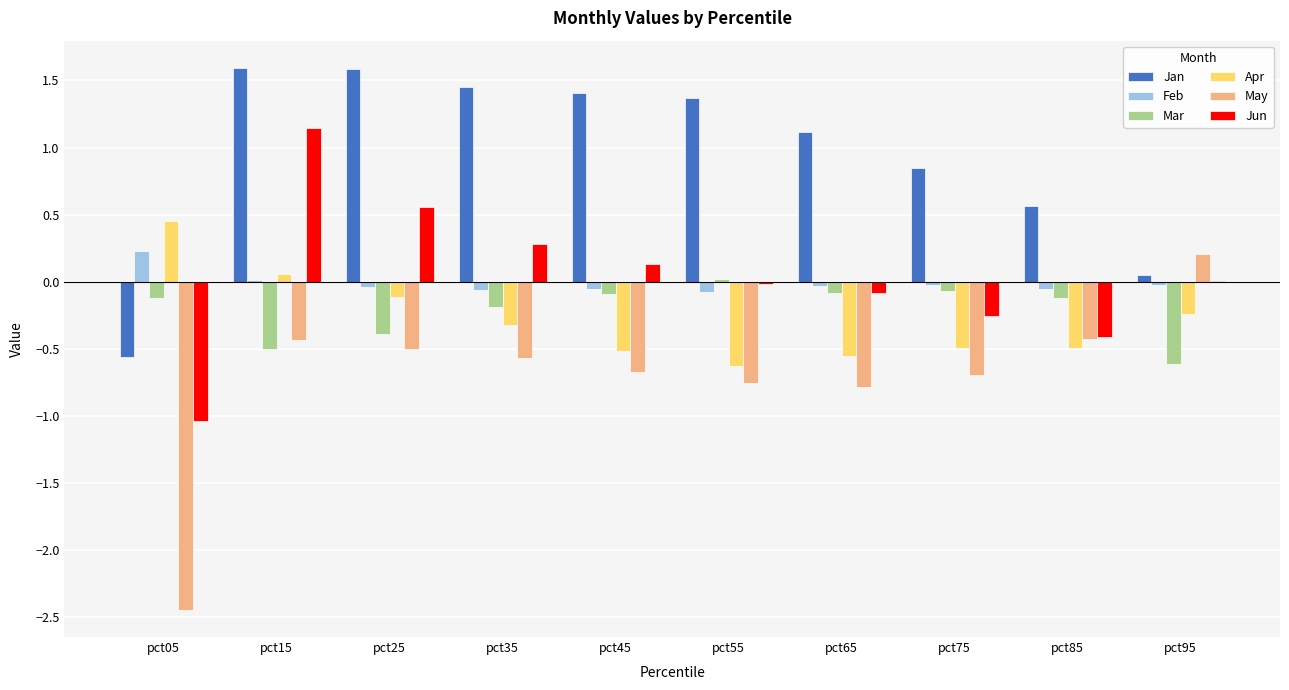

What is the highest value of the Jun series?

1.1